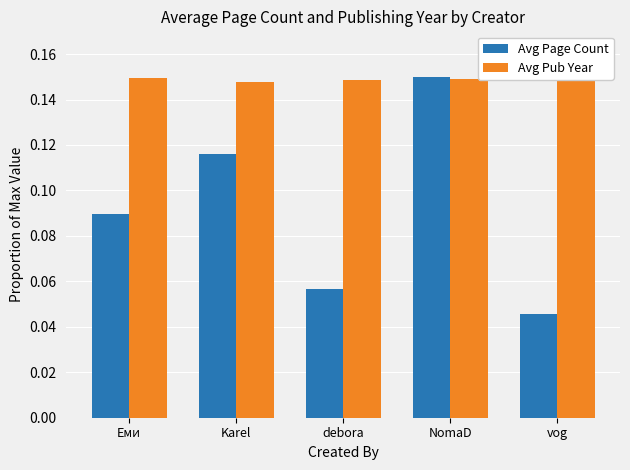

What is the average value of the Avg Page Count series?

0.1